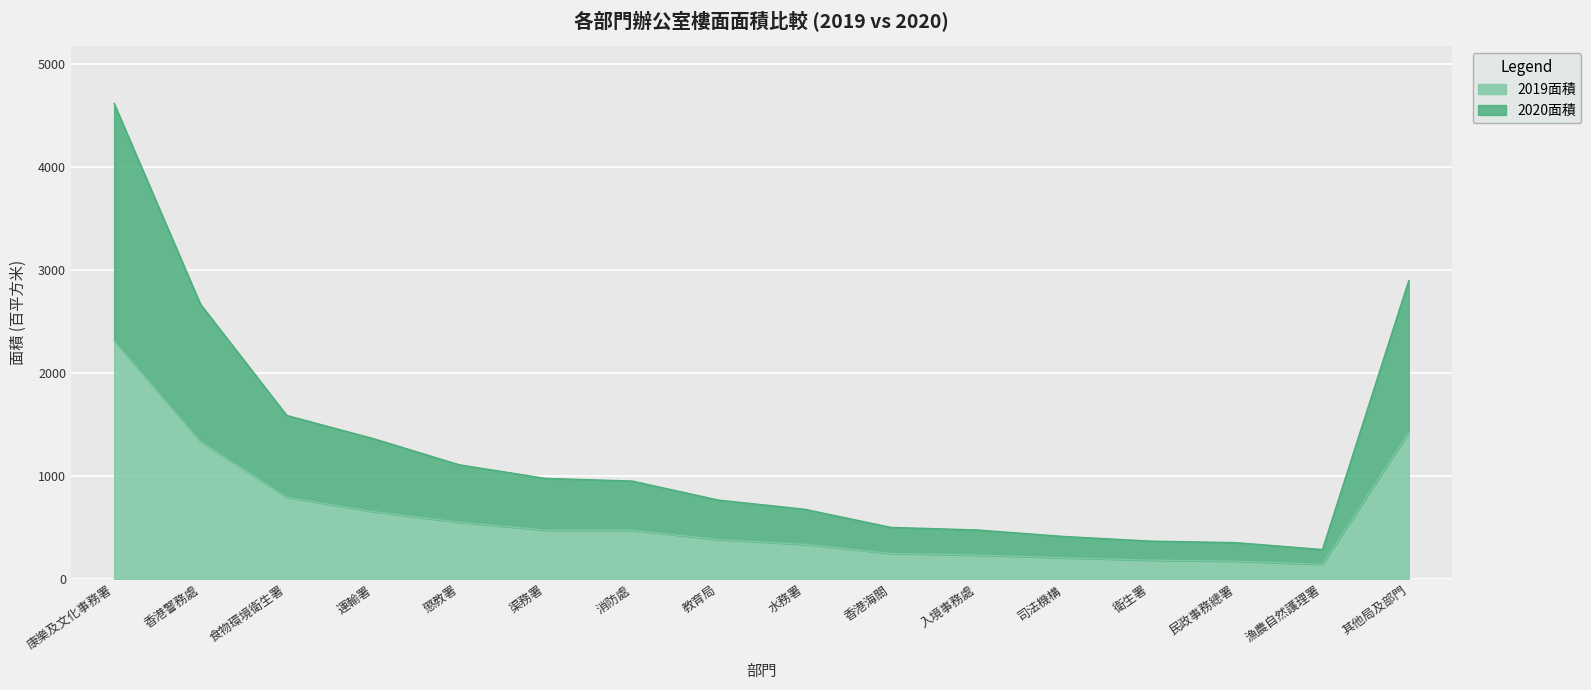

At how many categories does at least one series exceed 1371?

4